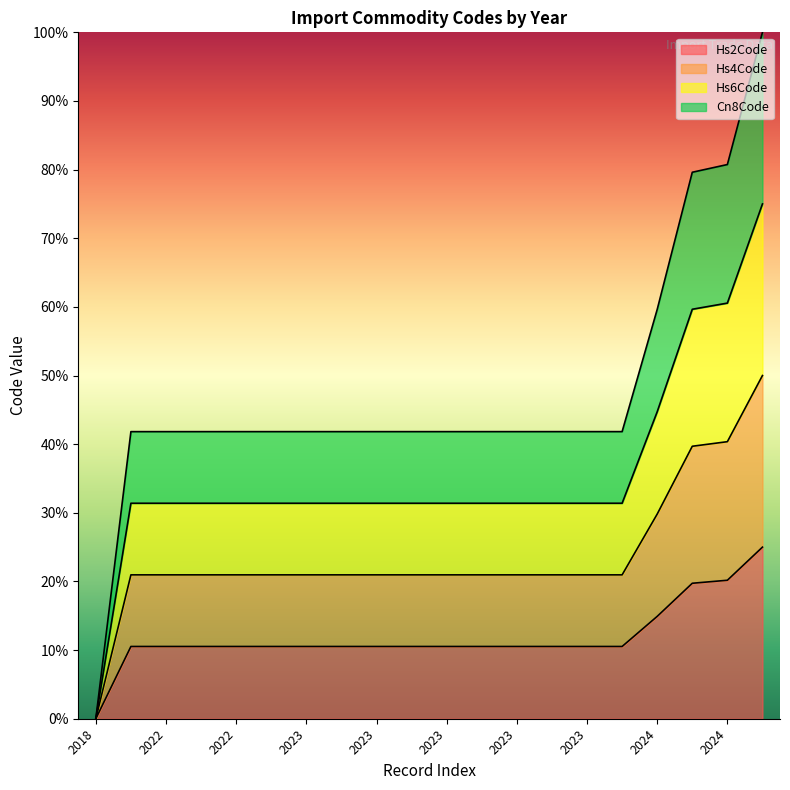

True or false: Hs6Code has more than 1 points higher than both neighbors.

False